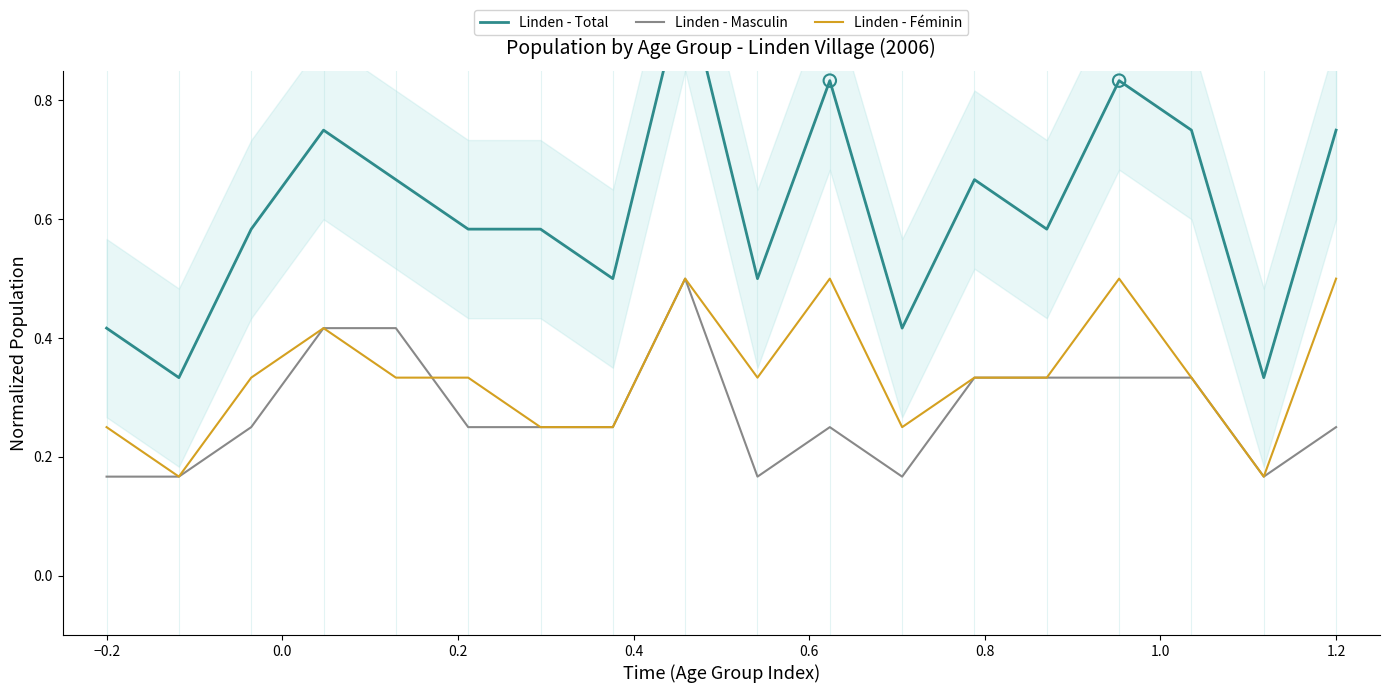

Which series contains the lowest Y value?

Linden - Masculin